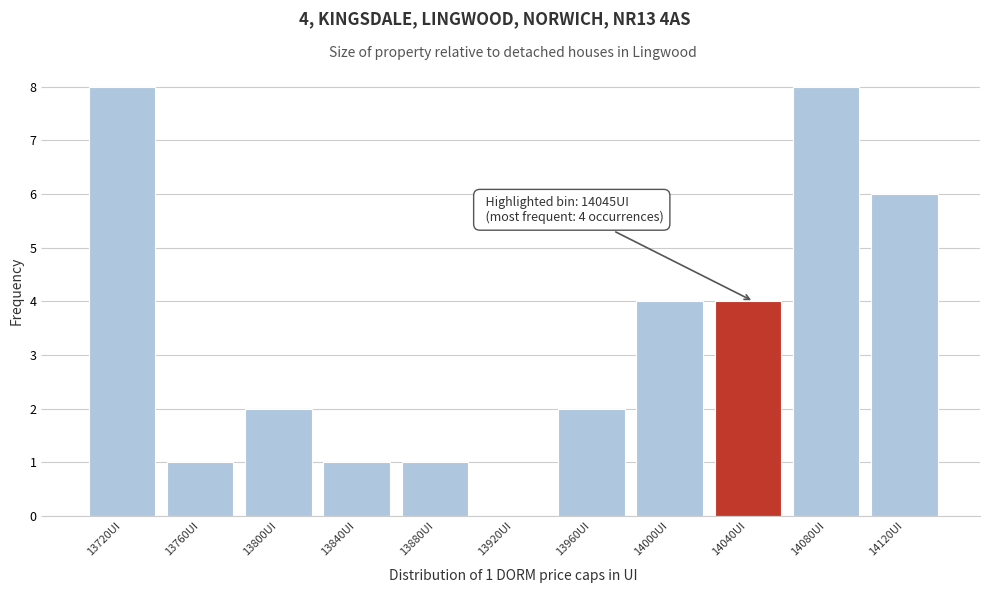

Reading left to right, list all the values displayed in this chart.

13720UI=8	13760UI=1	13800UI=2	13840UI=1	13880UI=1	13920UI=0	13960UI=2	14000UI=4	14040UI=4	14080UI=8	14120UI=6